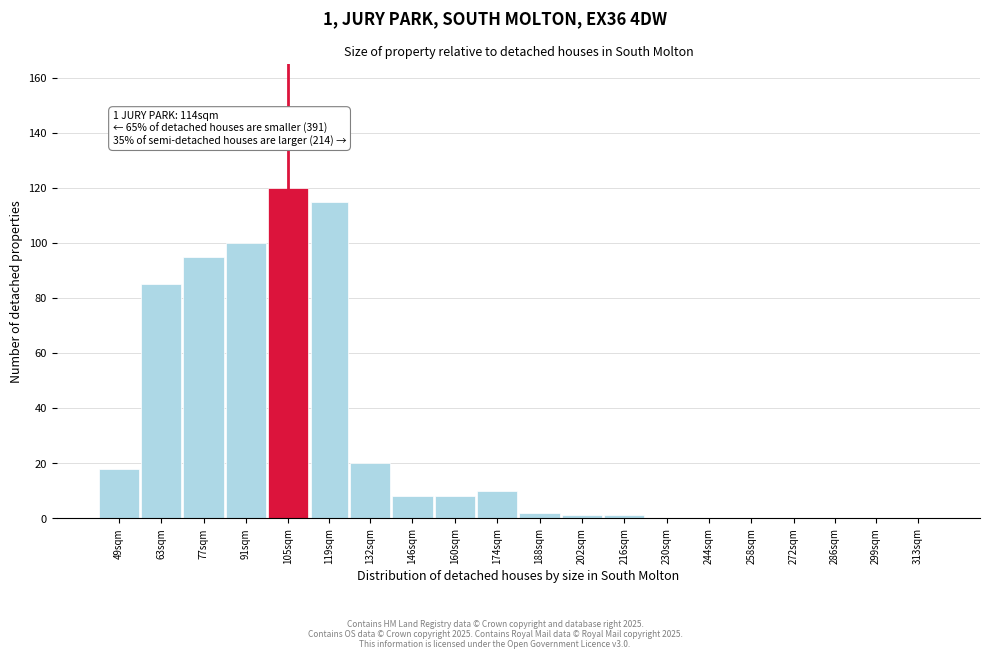

Reading left to right, transcribe all the data shown in this chart.

49sqm=18	63sqm=85	77sqm=95	91sqm=100	105sqm=120	119sqm=115	132sqm=20	146sqm=8	160sqm=8	174sqm=10	188sqm=2	202sqm=1	216sqm=1	230sqm=0	244sqm=0	258sqm=0	272sqm=0	286sqm=0	299sqm=0	313sqm=0